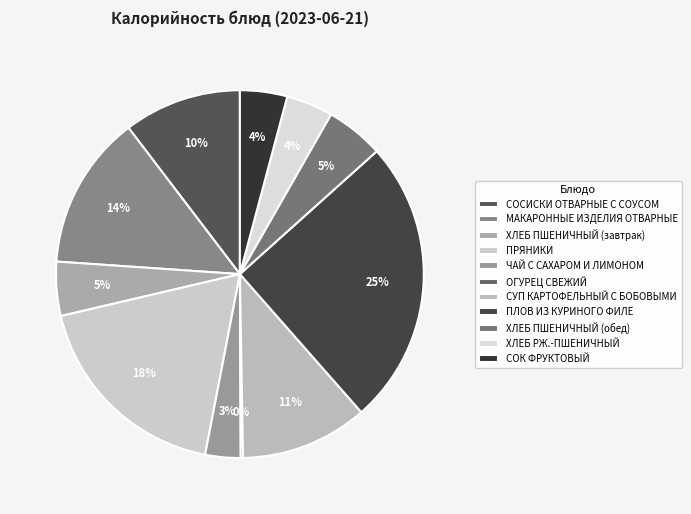

Does any single category account for the majority?

No